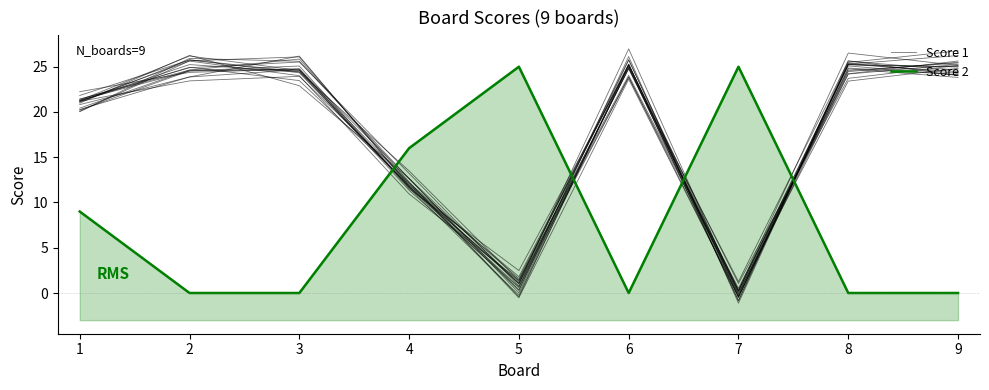

What are all the series names shown in the legend?

Score 1, Score 2